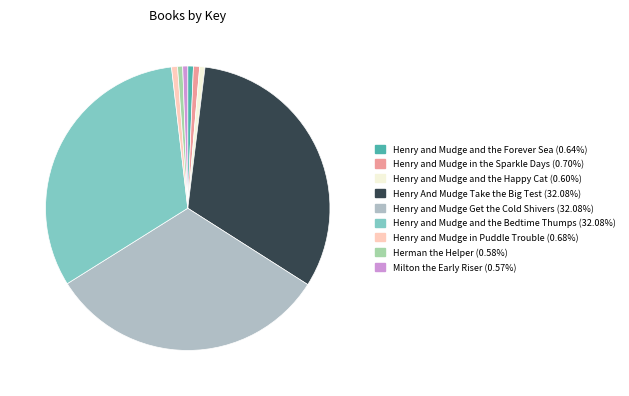

To the nearest percent, what is the average slice percentage?

11%